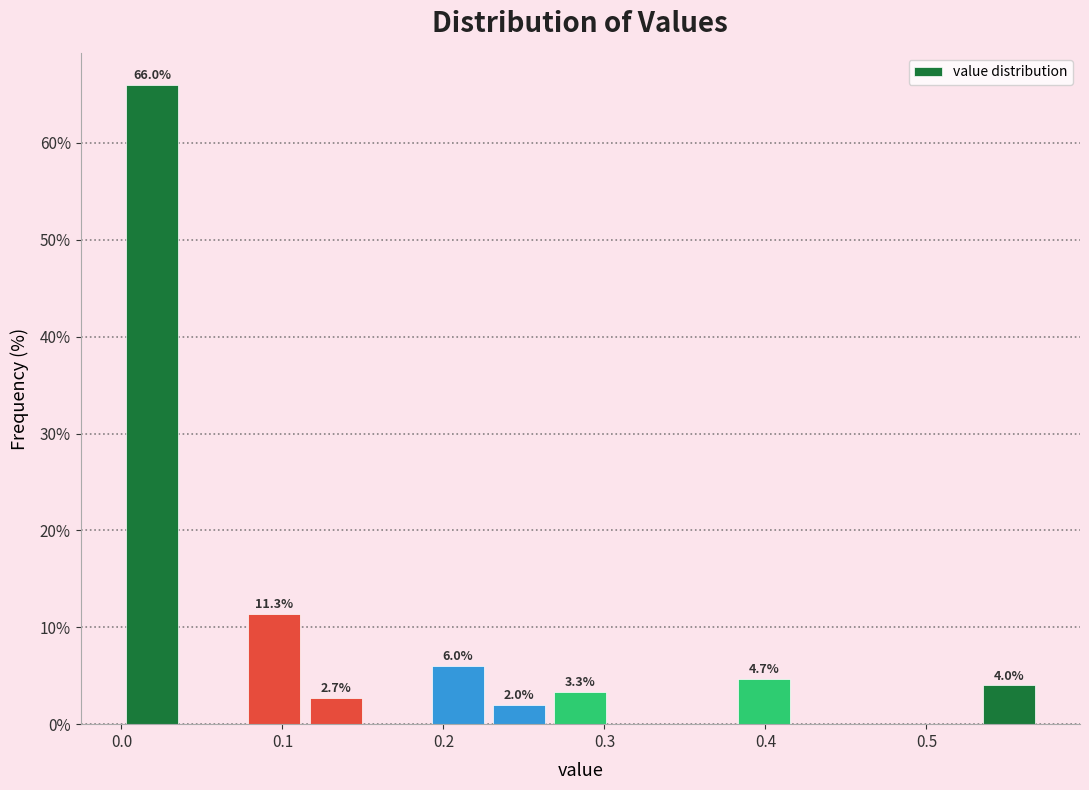

Read against the x-axis, roughly where is the centre of the tallest bar?

0.02